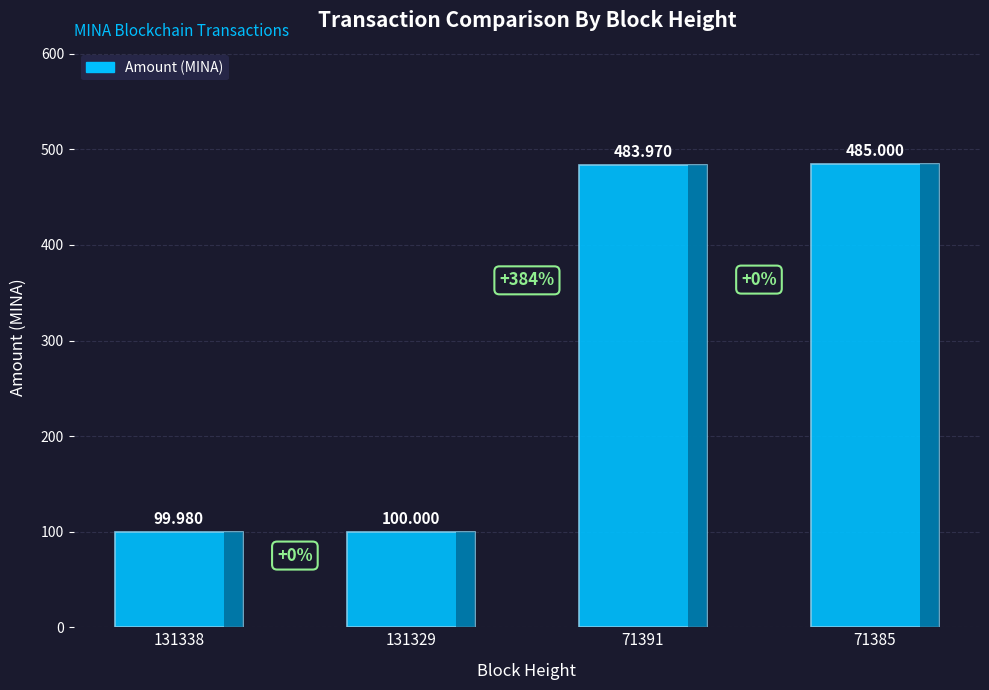

What is the sum of the values at 71385 and 131338?

585.0